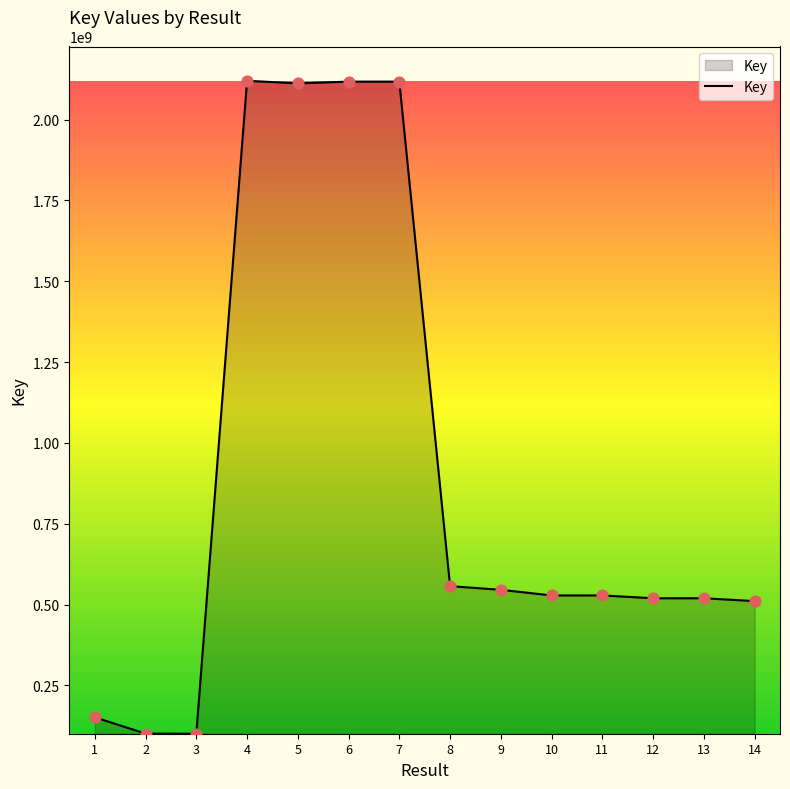

What is the change in value from 8 to 11?

-28815876